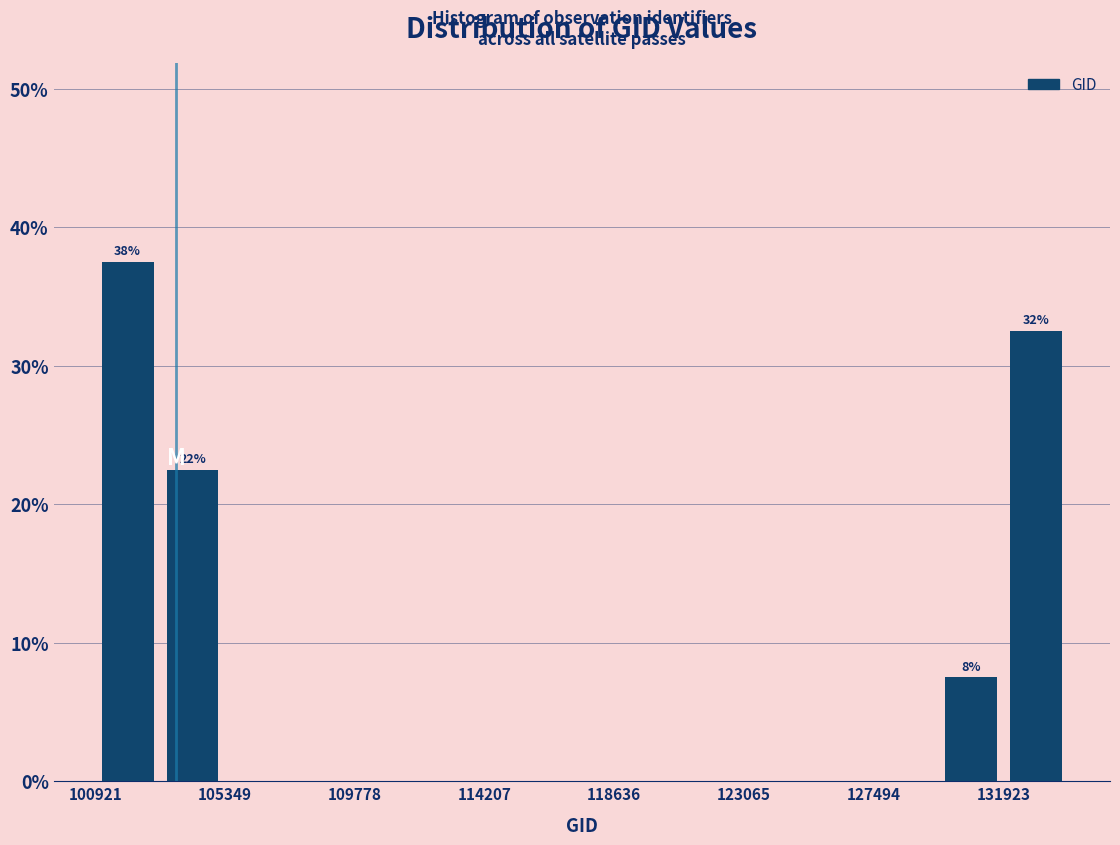

Which range on the x-axis has the tallest bar?

101000 to 103000